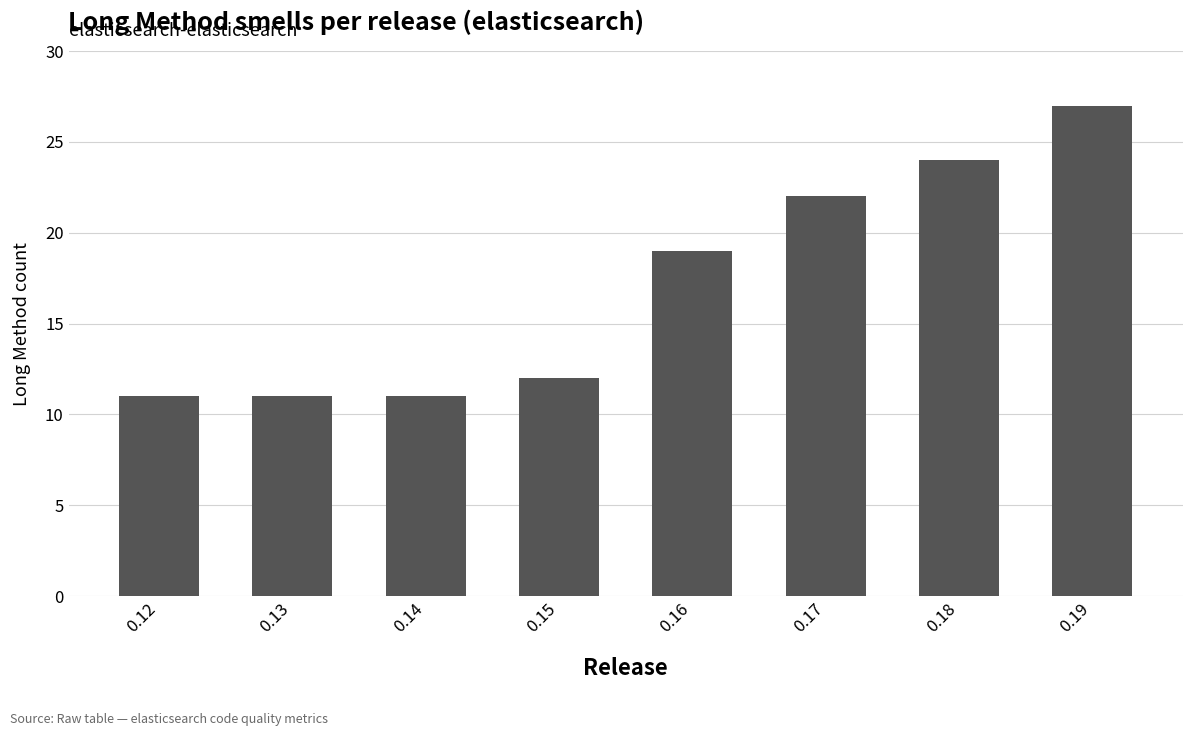

Does the chart contain any negative values?

No